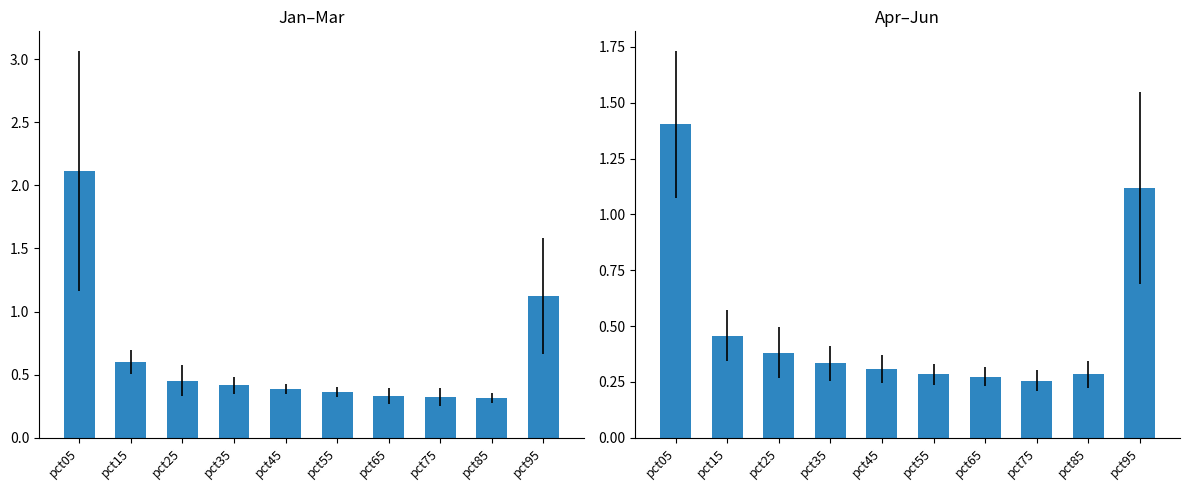

What is the minimum value shown in the chart?

0.3